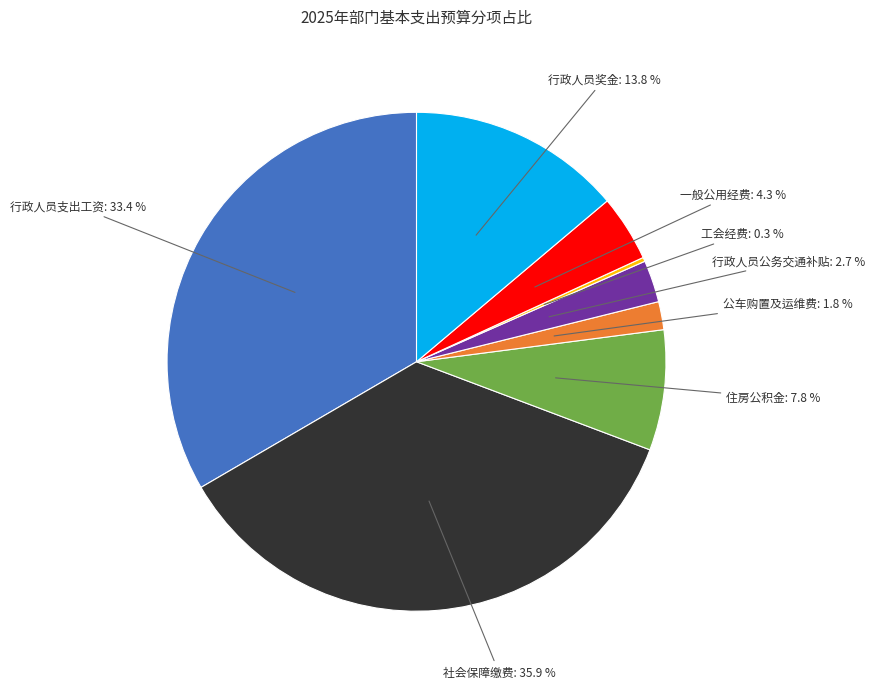

Does any single category account for the majority?

No